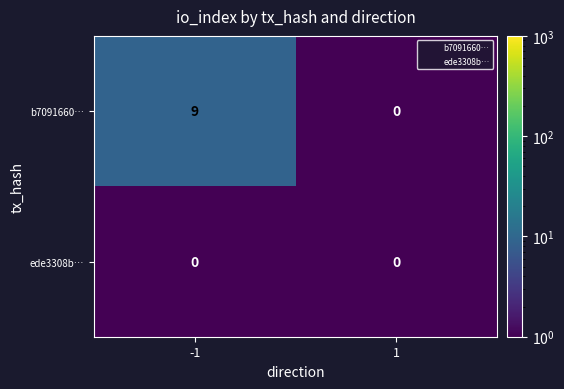

The value of b7091660… at 1 is -5. True or false?

False